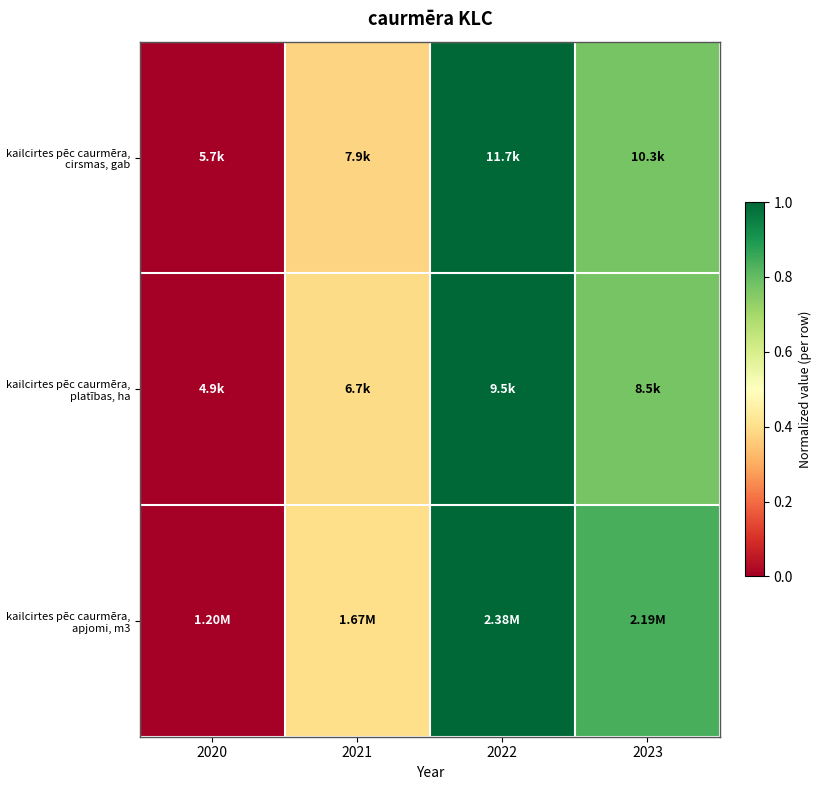

At which category is the sum across all series the highest?

2022